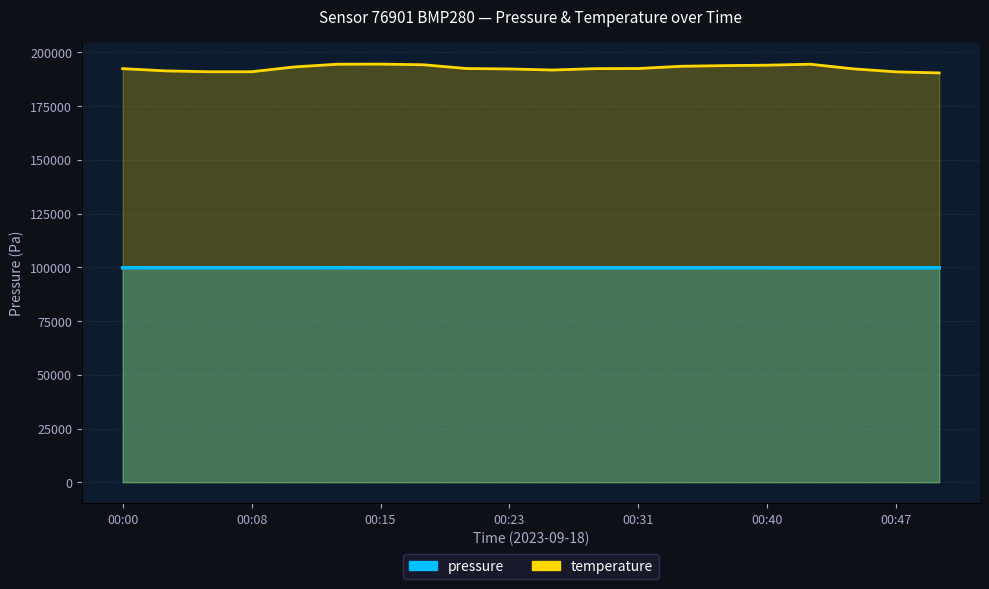

What is the difference between the maximum and minimum values in the pressure series?

19.8